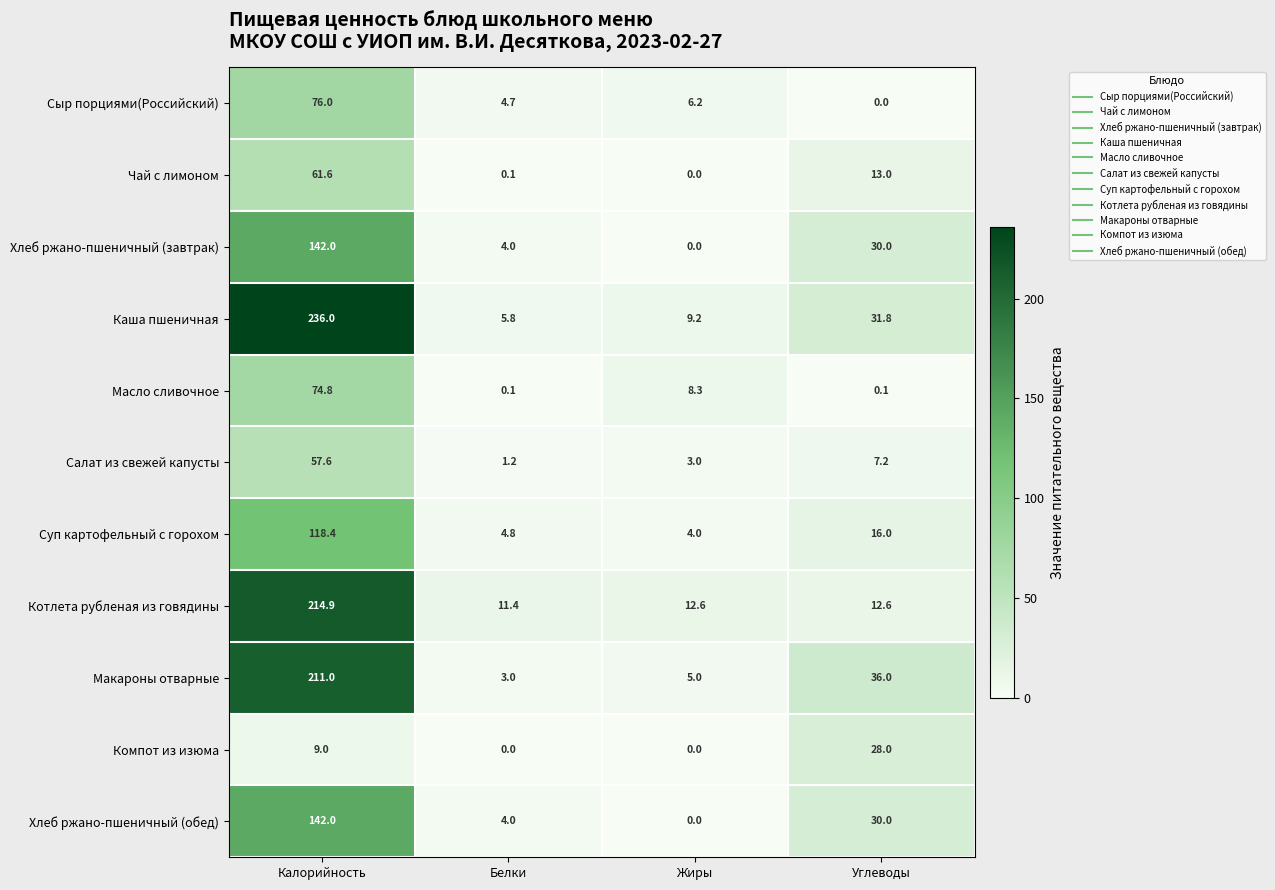

What is the highest value of the Чай с лимоном series?

61.6